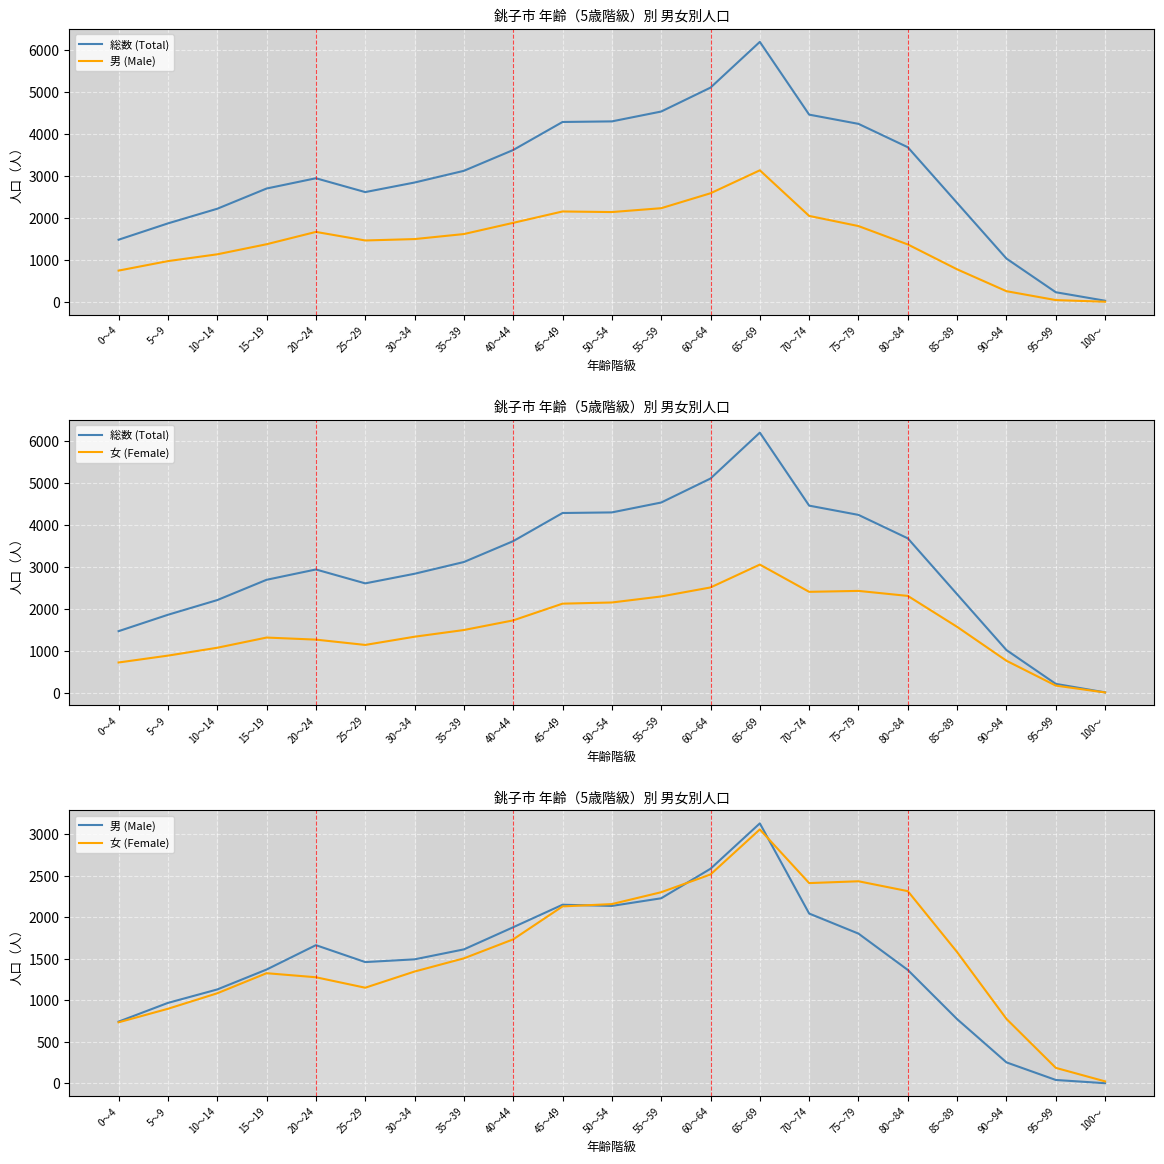

Where does the 男 (Male) series first go above 1495?

20～24